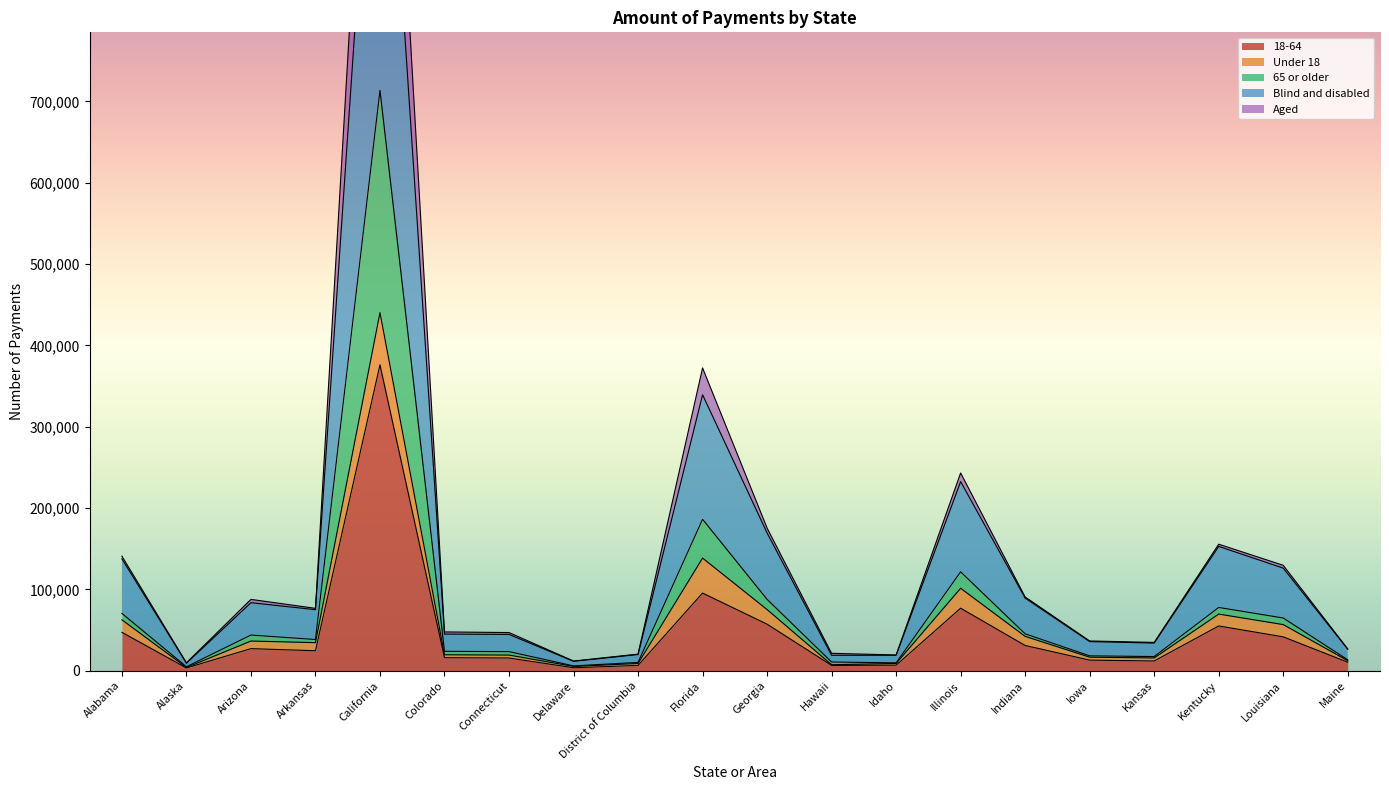

The value of 18-64 at Illinois is 76891. True or false?

True